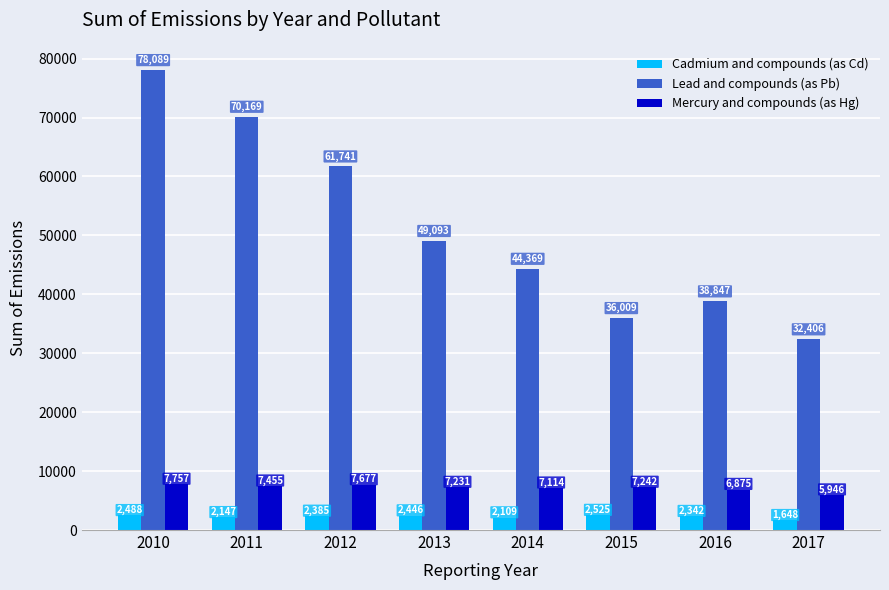

Does the chart contain any negative values?

No